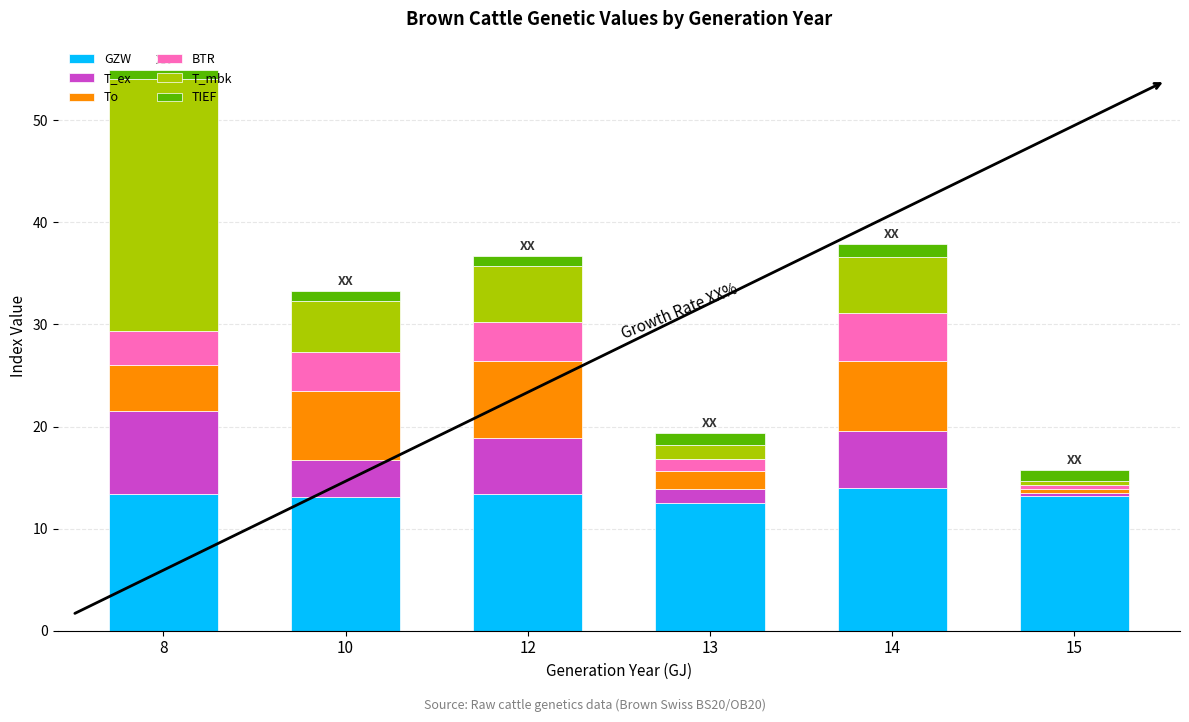

At which category is the sum across all series the highest?

8